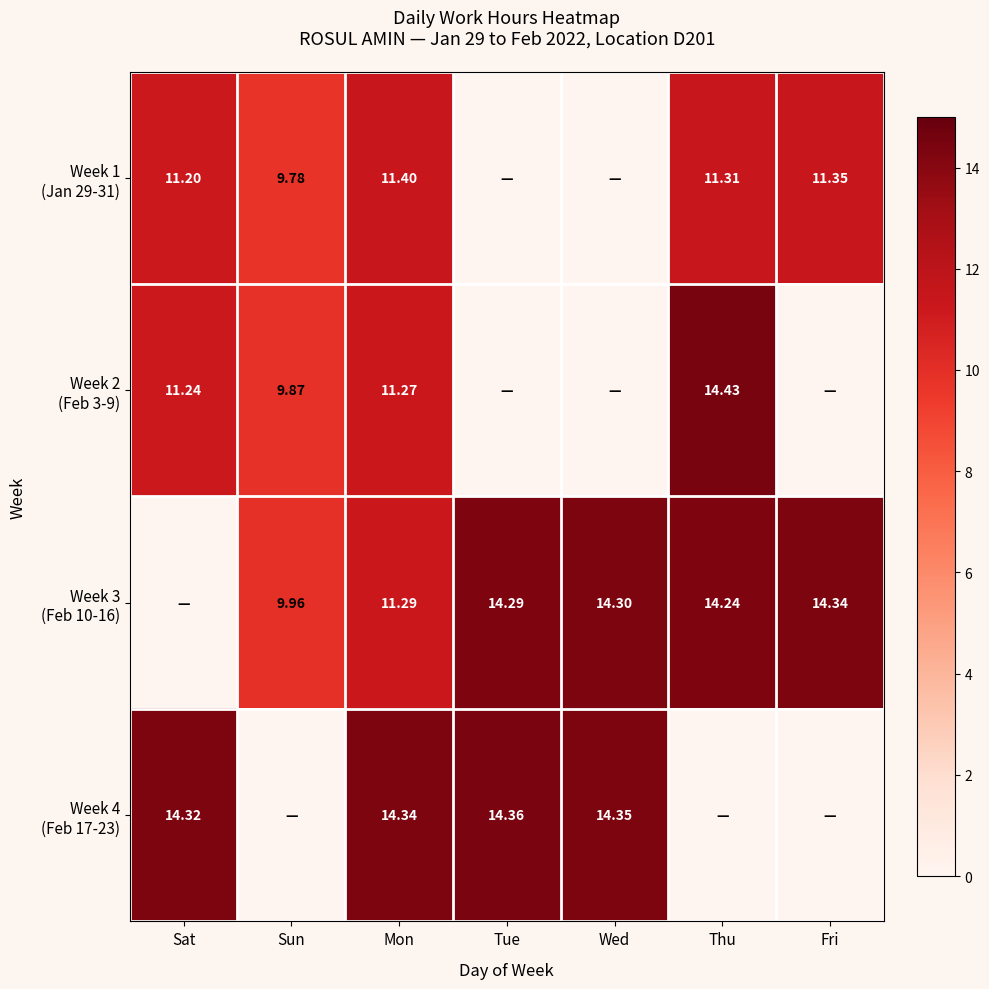

What is the total value across all series at Sat?

36.8